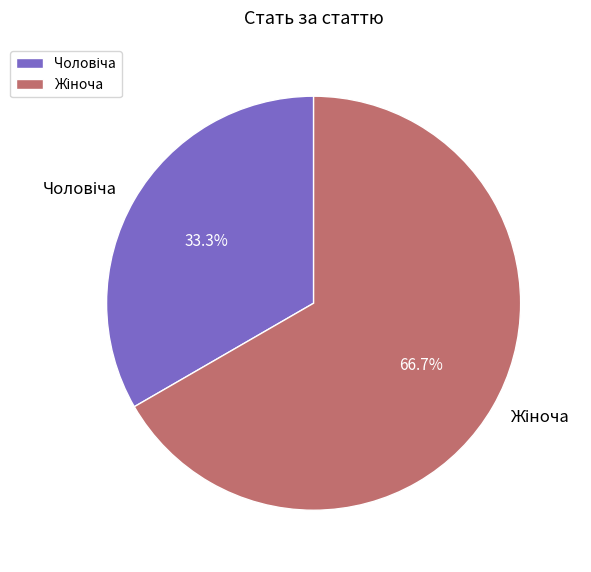

Does any single category account for the majority?

Yes